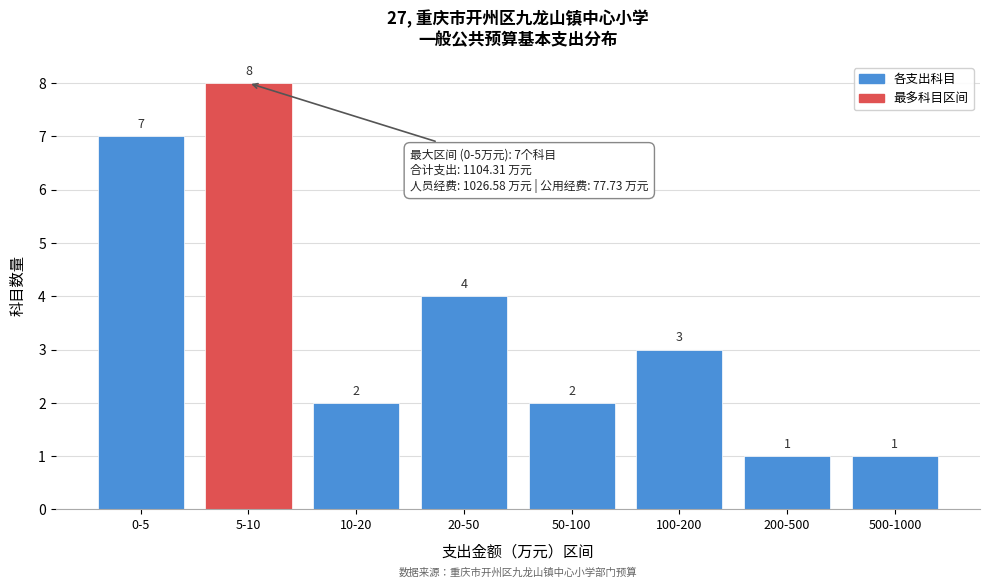

Reading right to left, transcribe all the data shown in this chart.

1	1	3	2	4	2	8	7